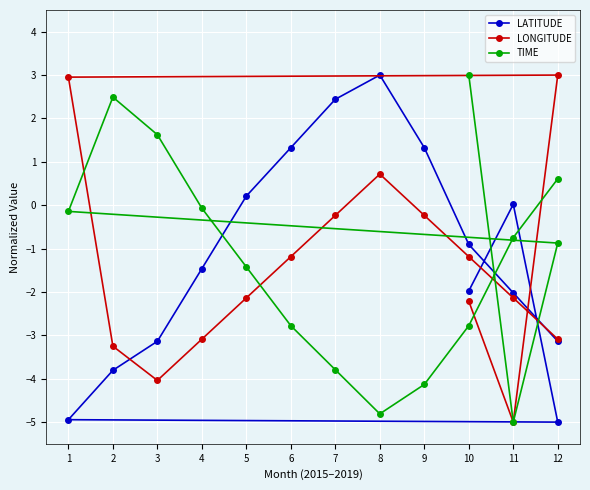

How many intersections are there between LATITUDE and LONGITUDE?

3